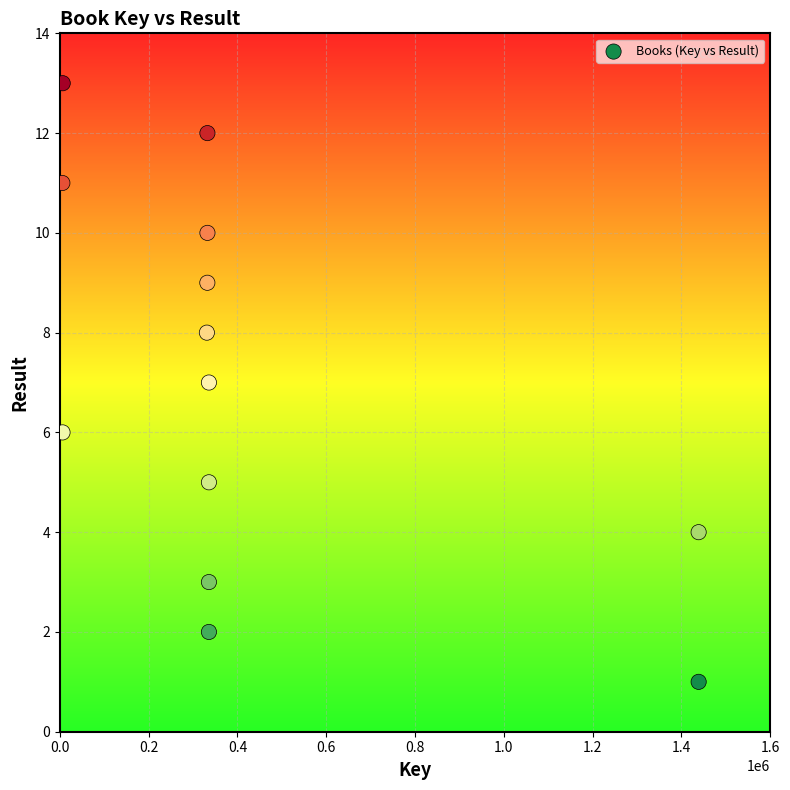

What is the range of Y values (max minus min)?

12